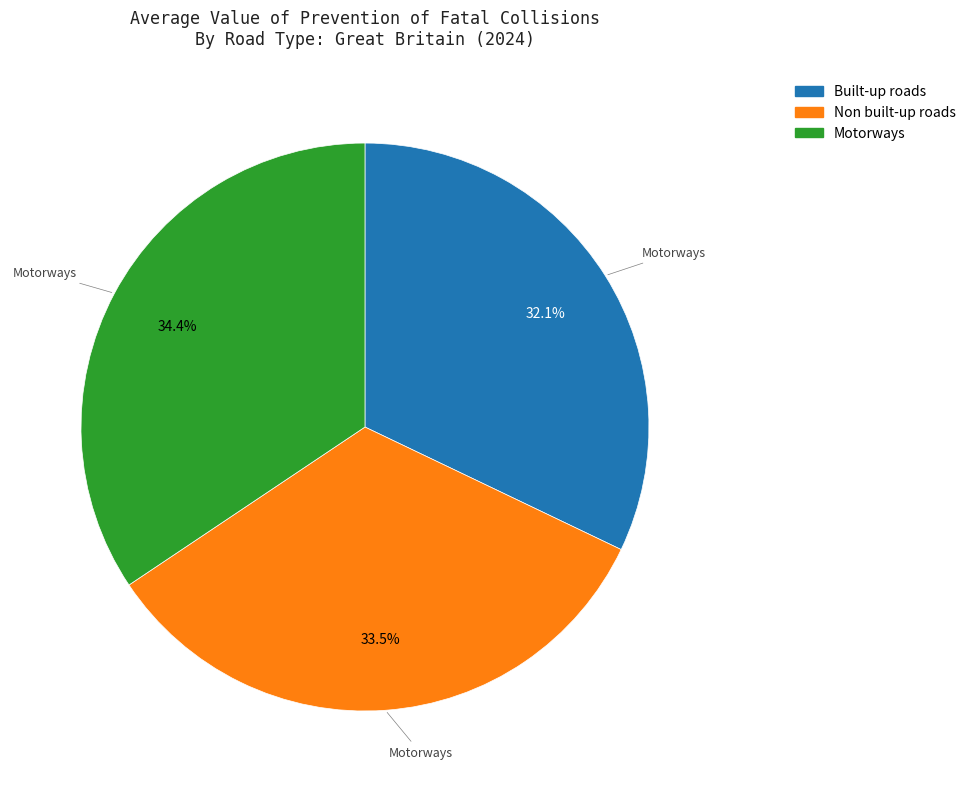

What portion of the pie excludes Non built-up roads?

66.5%